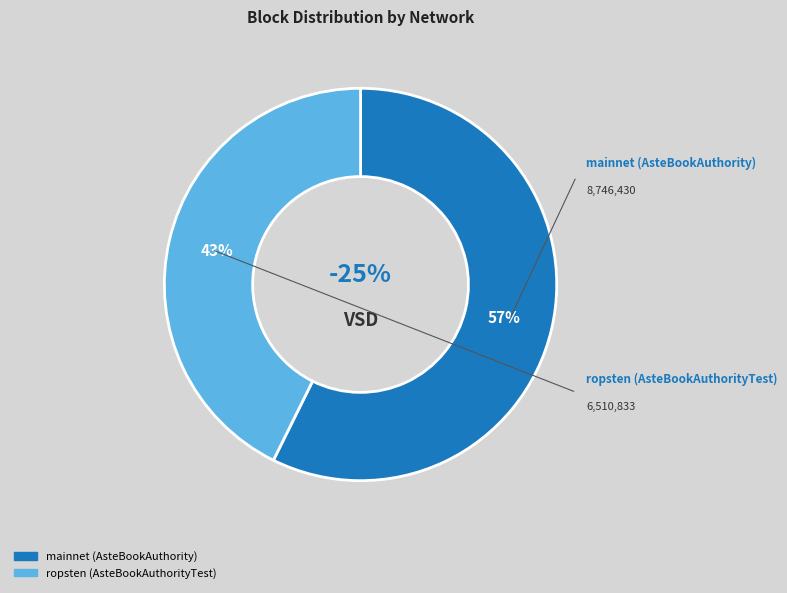

The mainnet (AsteBookAuthority) slice represents 57% of the pie. True or false?

True